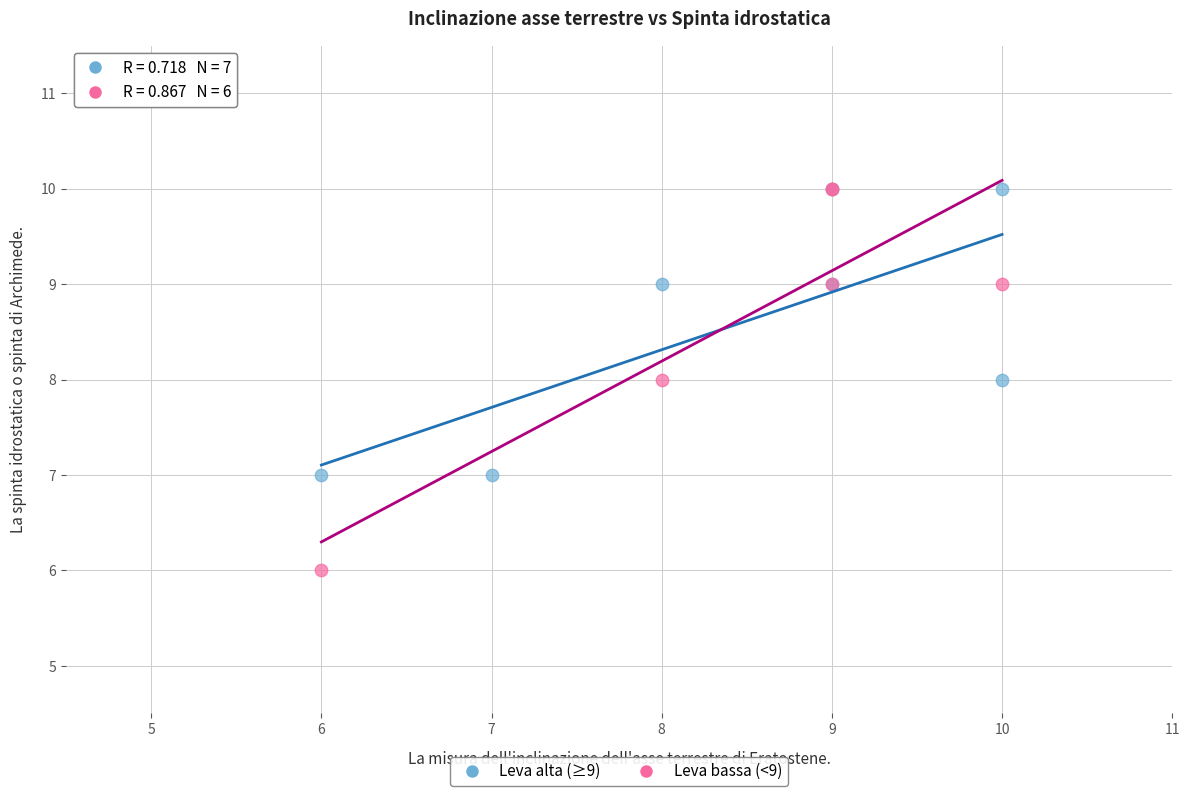

Which series has the widest spread of Y values?

Leva bassa (<9)